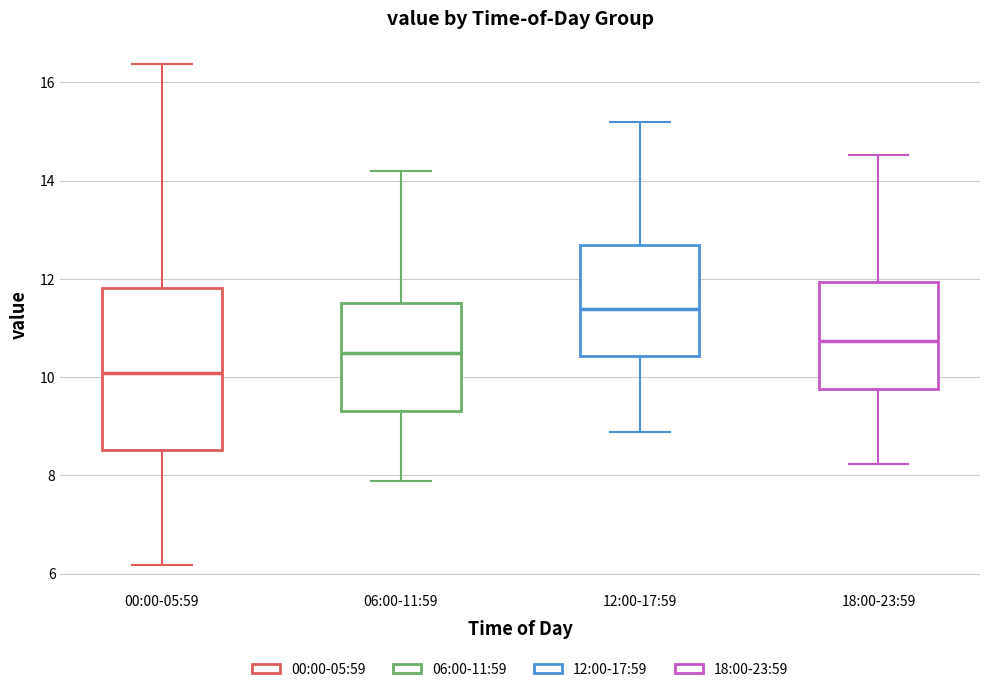

Where is the upper edge of the box for 12:00-17:59 on the y-axis? The values are not printed on the chart, so give them approximately, as read against the axis.

12.6